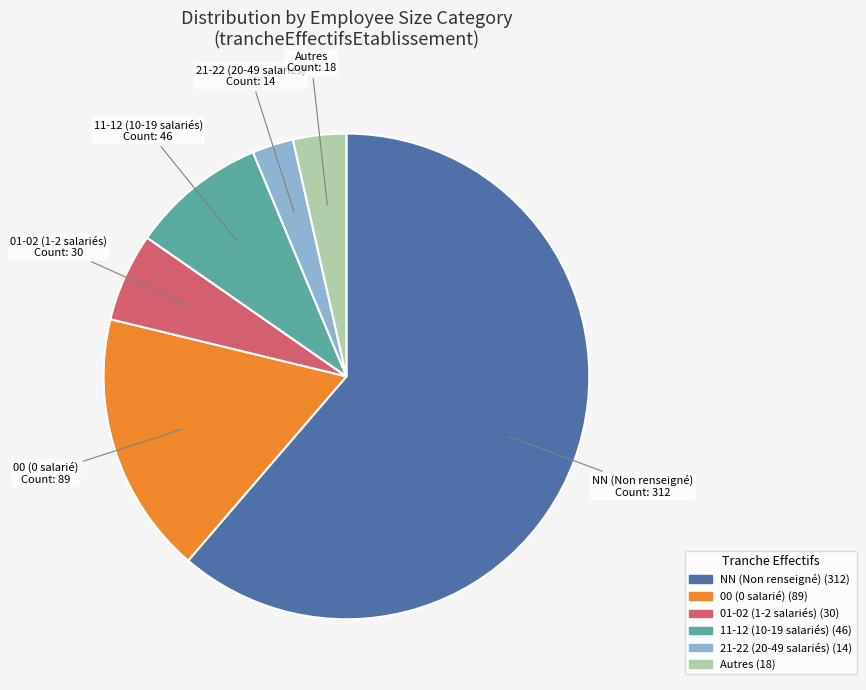

How many slices are in this pie chart?

6